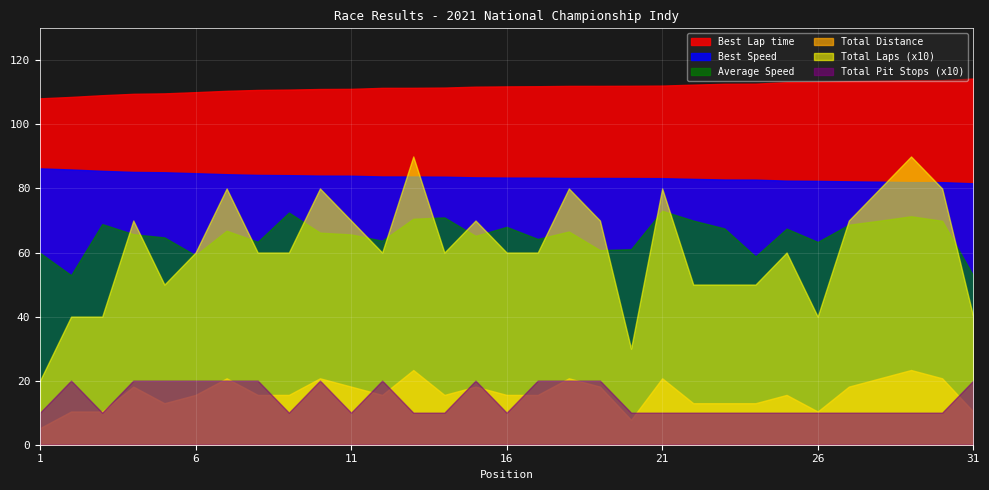

Which series has the largest total across all categories?

Best Lap time